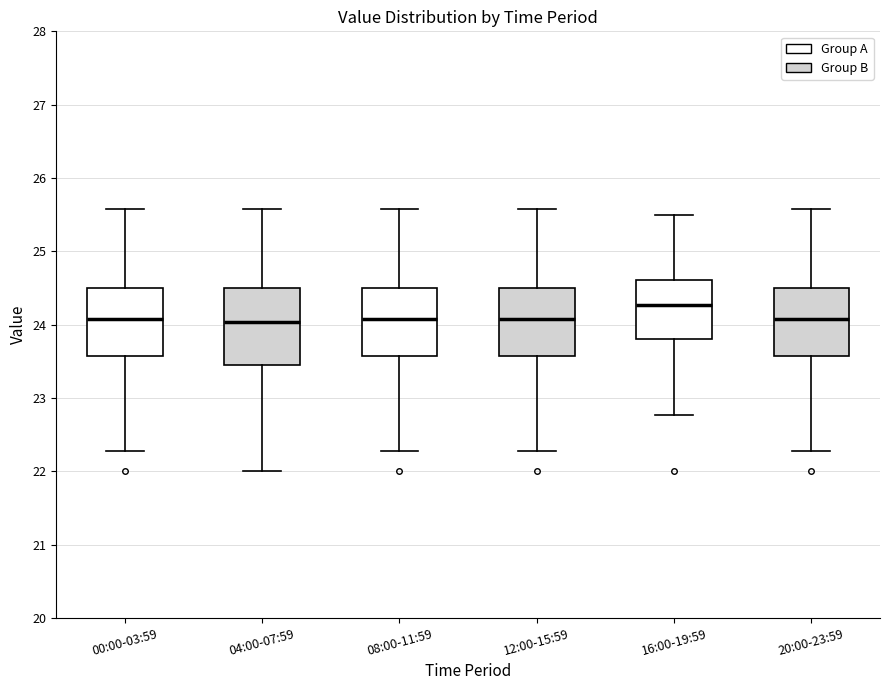

Reading left to right, transcribe this box plot: for each box, give where its median line is, the range the box spans, and where its two whiskers end, as read against the y-axis. The values are not printed on the chart, so give them approximately, as read against the axis.

00:00-03:59: median 24.1, box 23.6 to 24.5, whiskers 22.3 to 25.6
04:00-07:59: median 24.0, box 23.4 to 24.5, whiskers 22.0 to 25.6
08:00-11:59: median 24.1, box 23.6 to 24.5, whiskers 22.3 to 25.6
12:00-15:59: median 24.1, box 23.6 to 24.5, whiskers 22.3 to 25.6
16:00-19:59: median 24.3, box 23.8 to 24.6, whiskers 22.8 to 25.5
20:00-23:59: median 24.1, box 23.6 to 24.5, whiskers 22.3 to 25.6